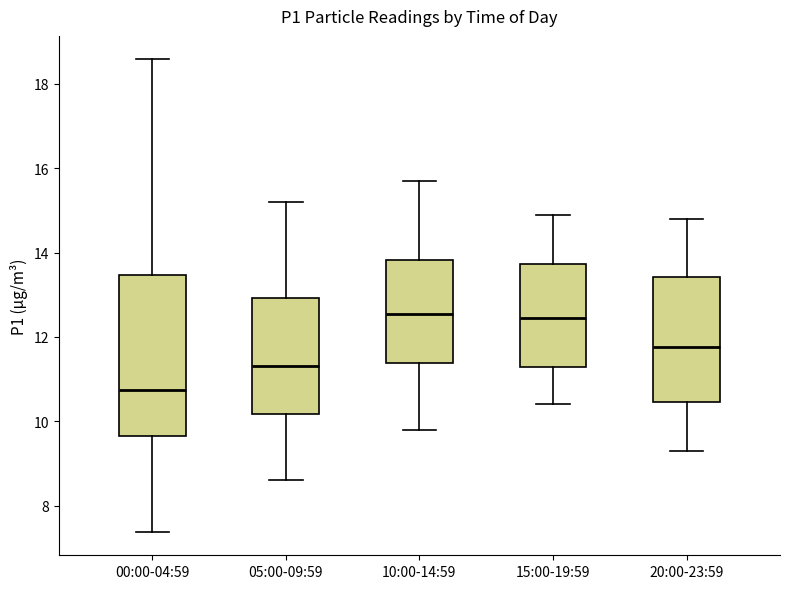

Which box is the tallest, from its lower edge to its upper edge?

00:00-04:59